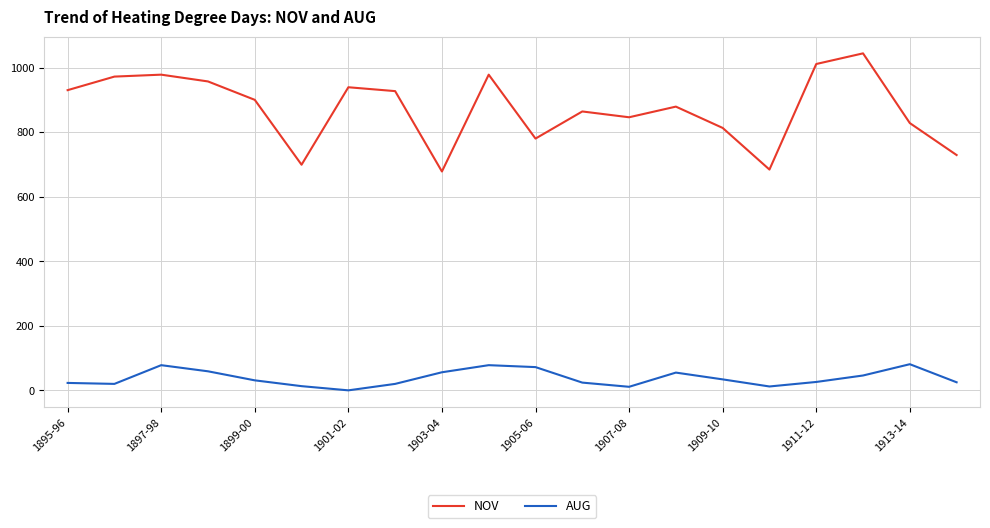

Which series has the largest total across all categories?

NOV